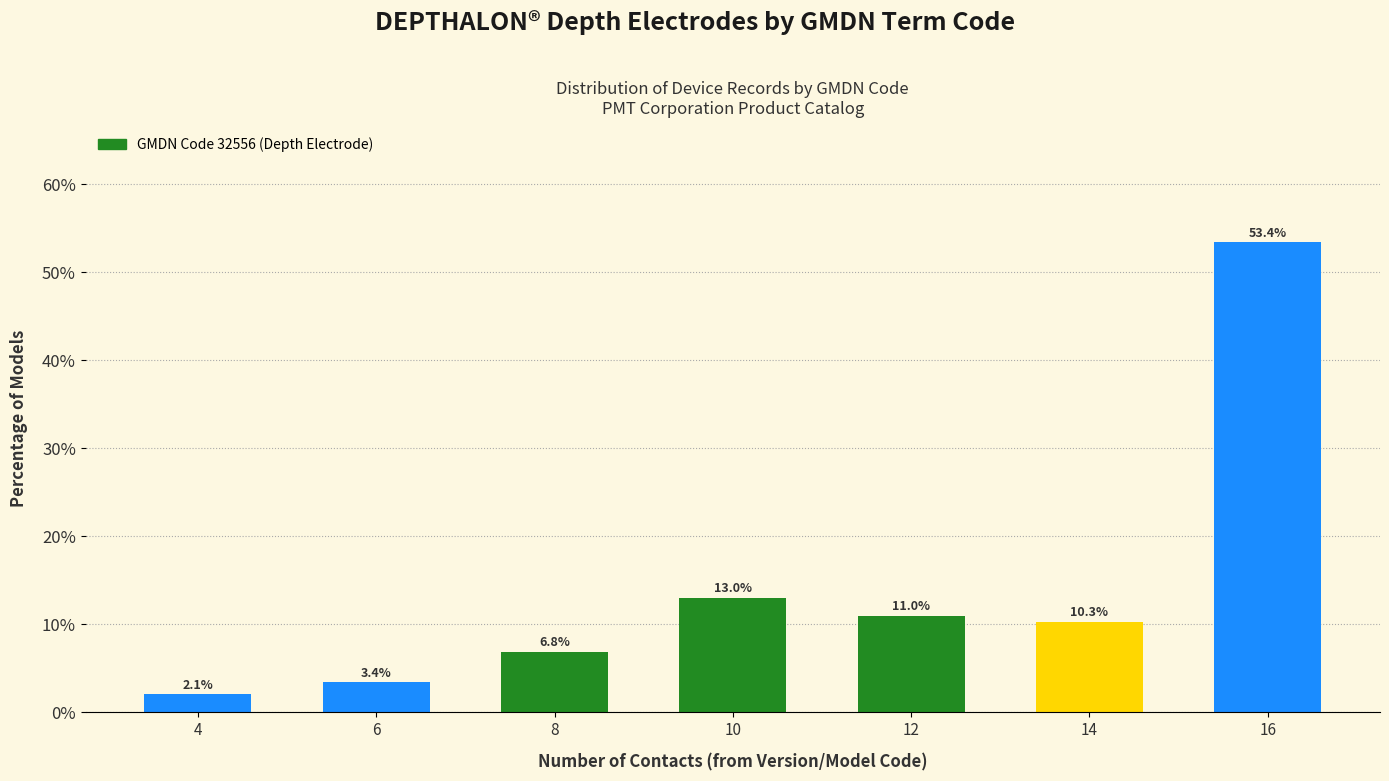

Reading right to left, what are all the values shown in this chart?

16=53.4	14=10.3	12=11.0	10=13.0	8=6.8	6=3.4	4=2.1